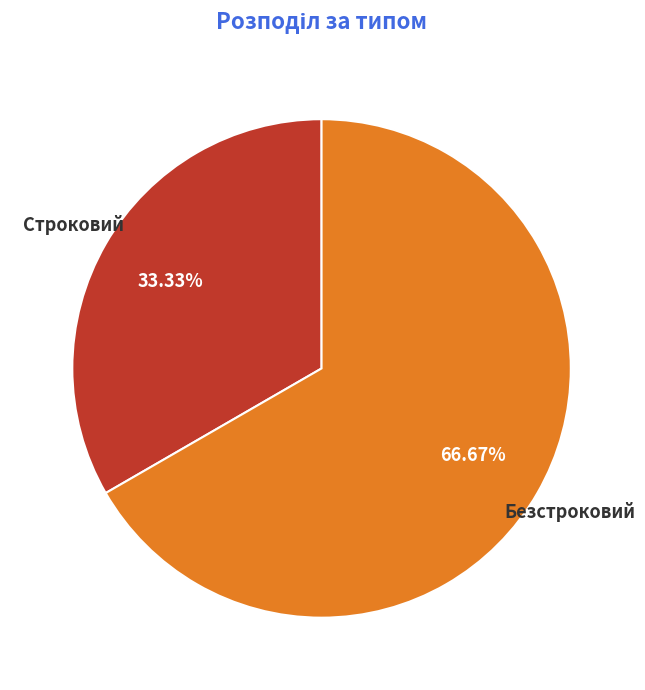

What percentage is NOT represented by Безстроковий?

33.3%